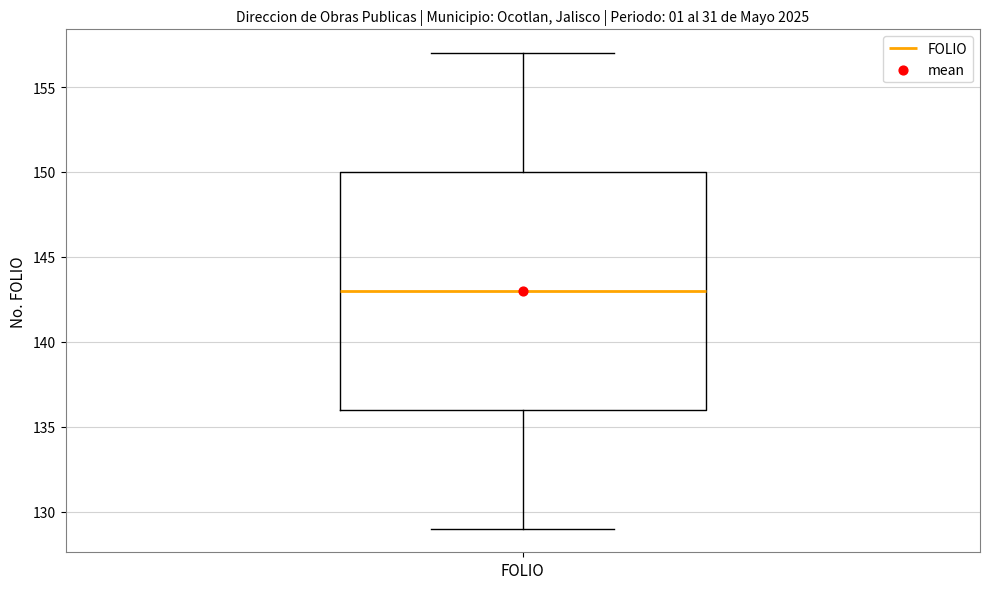

Where does the upper whisker of the box for FOLIO end on the y-axis? The values are not printed on the chart, so give them approximately, as read against the axis.

157